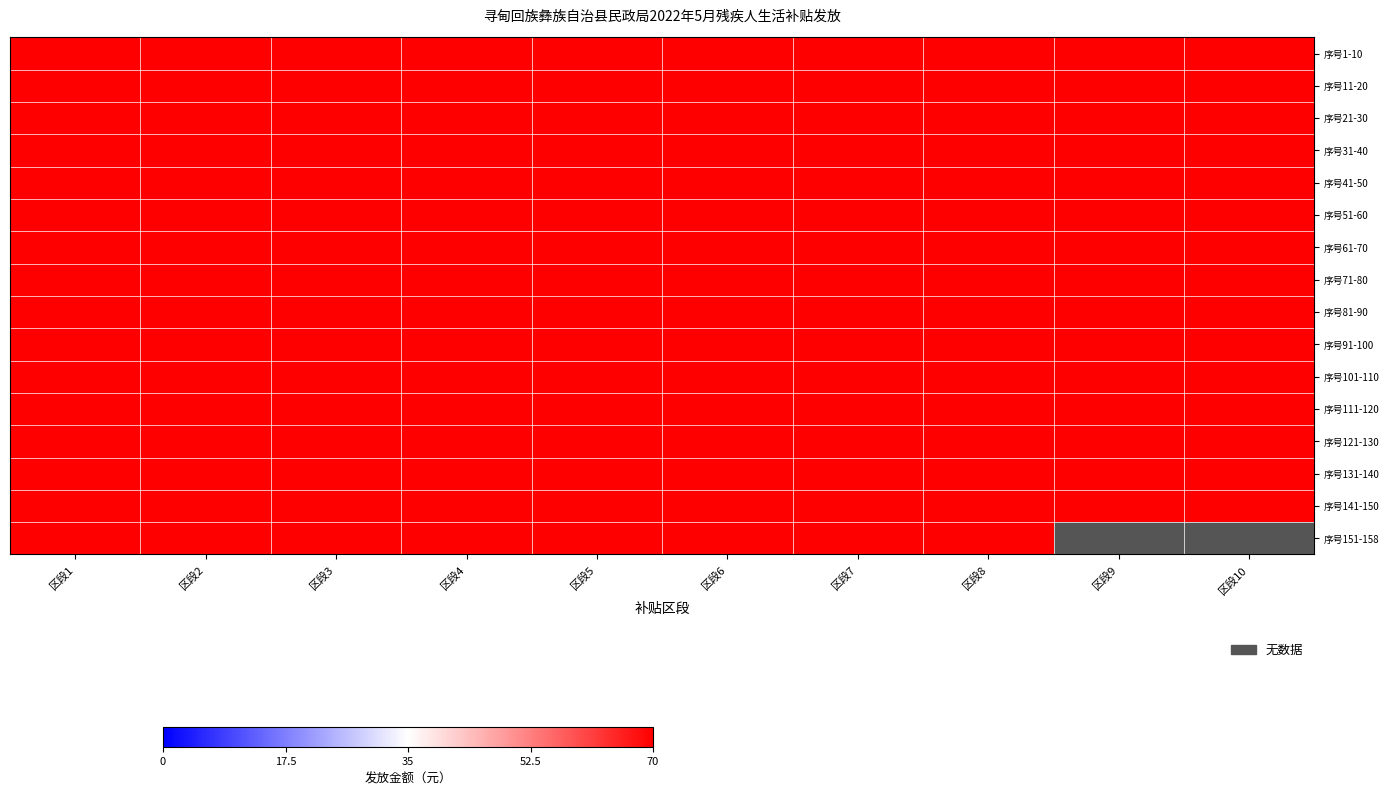

The 序号61-70 series shows 70 at 51-60. True or false?

True